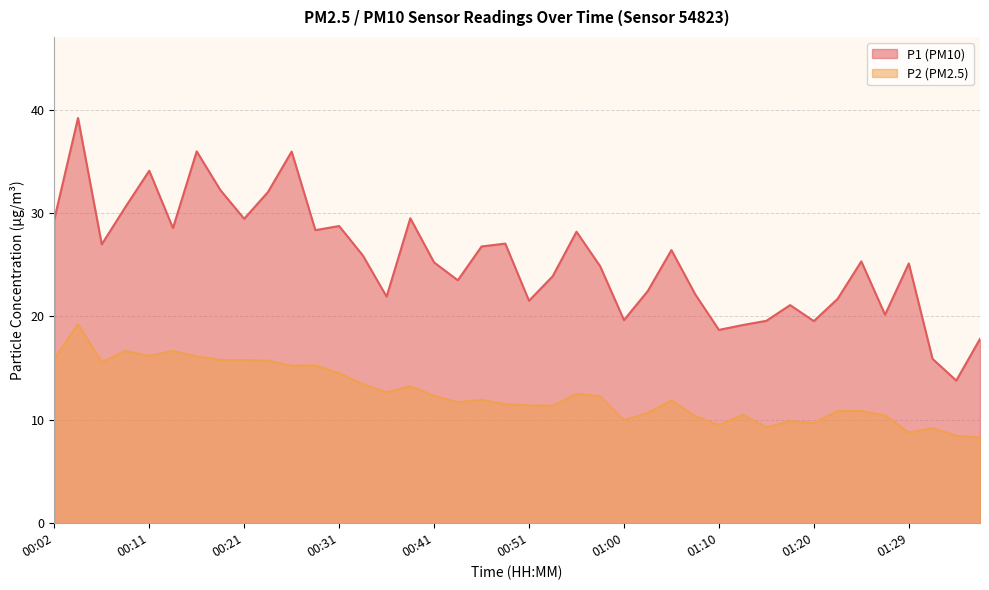

How many data points in P1 are less than 25?

18